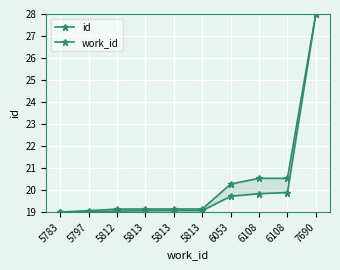

What value does the work_id series have at 6108?

20.5